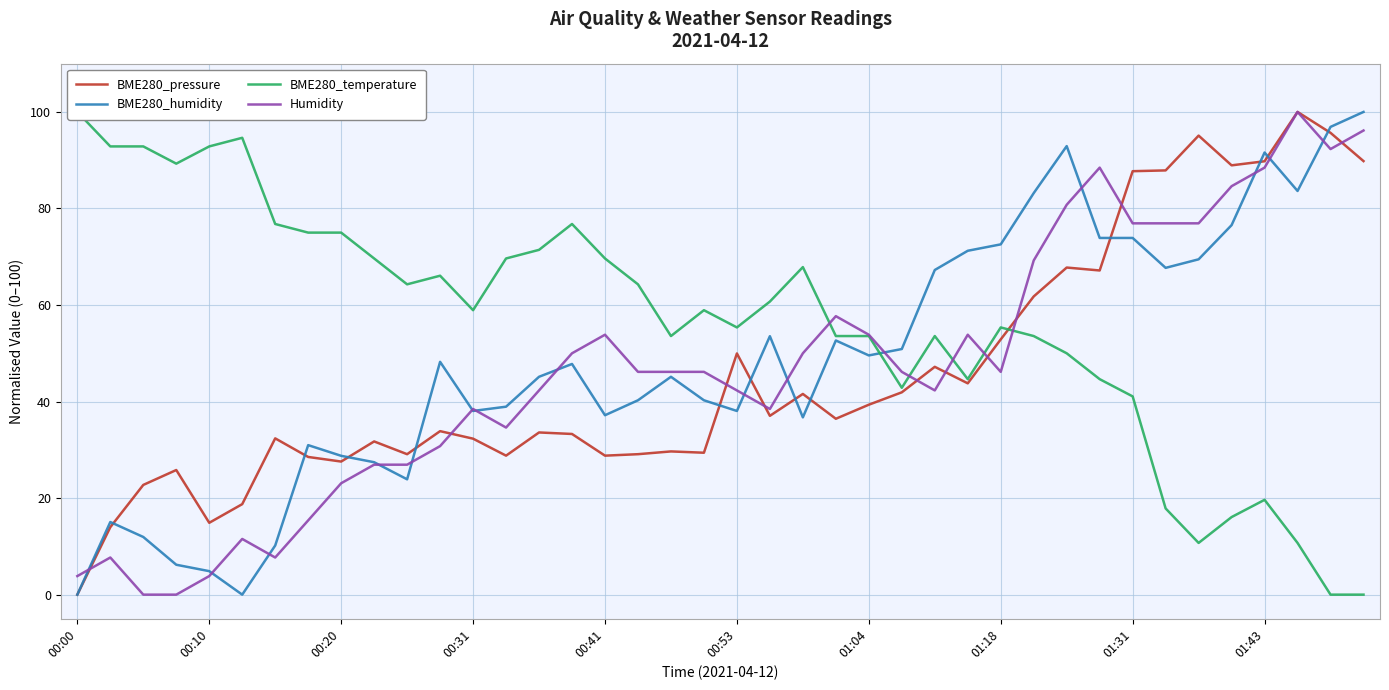

True or false: Humidity has a value of 53.8 at 01:04.

True